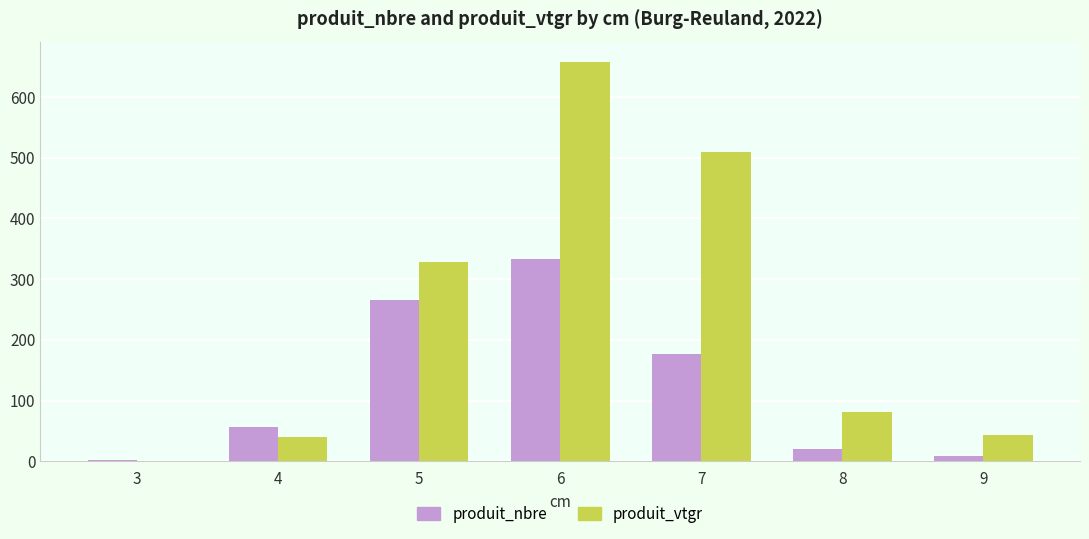

The produit_vtgr series shows 81.9 at 8. True or false?

True